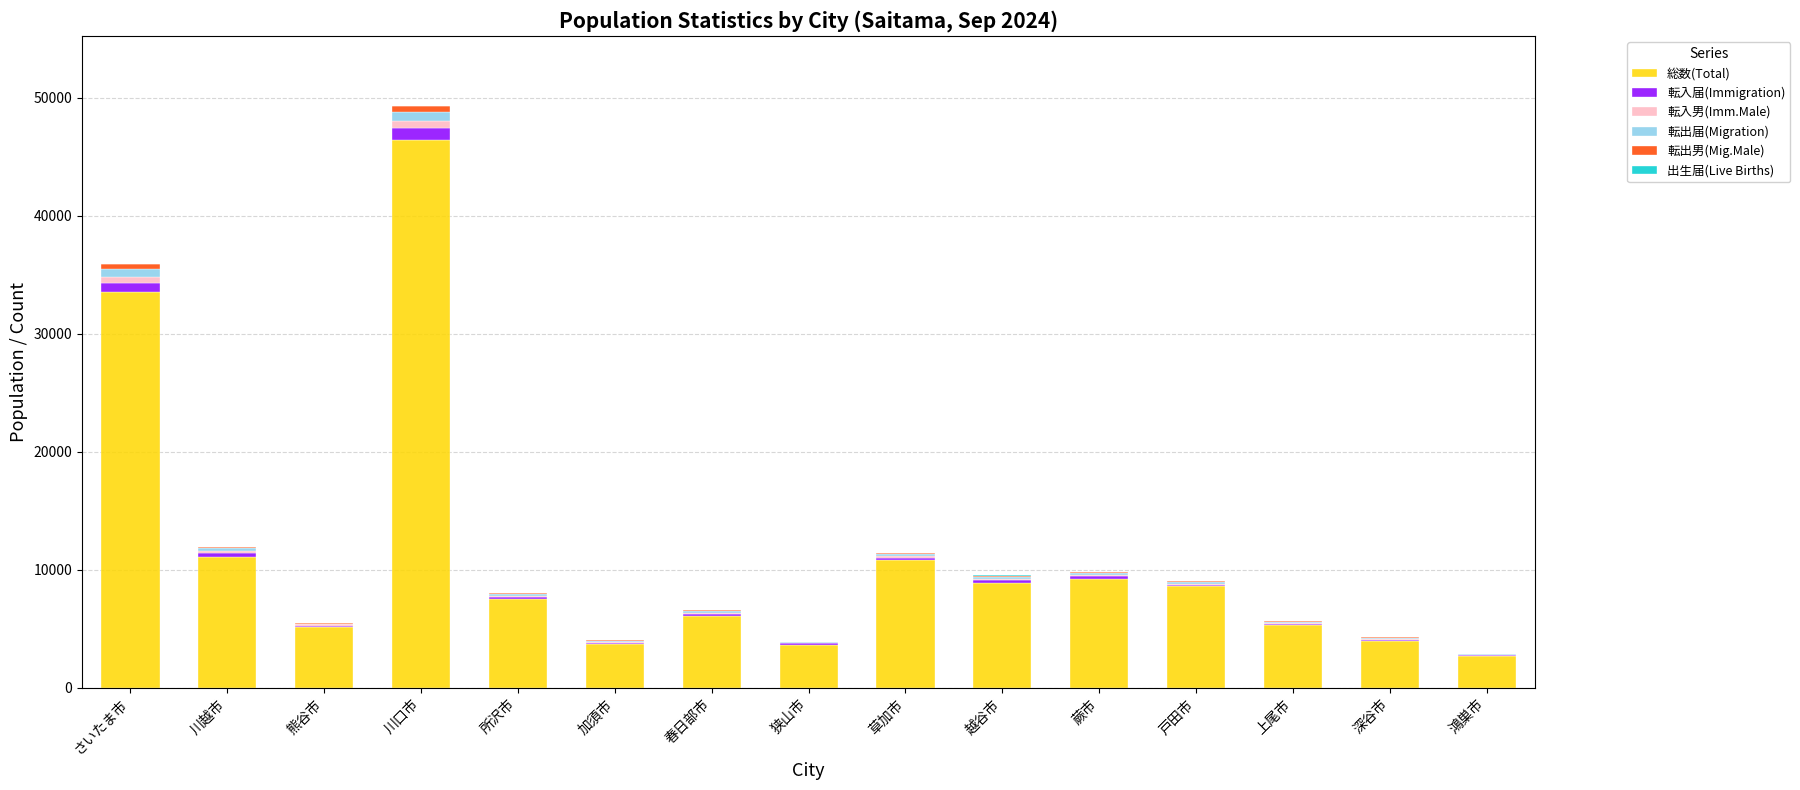

Count the number of data series in this chart.

6